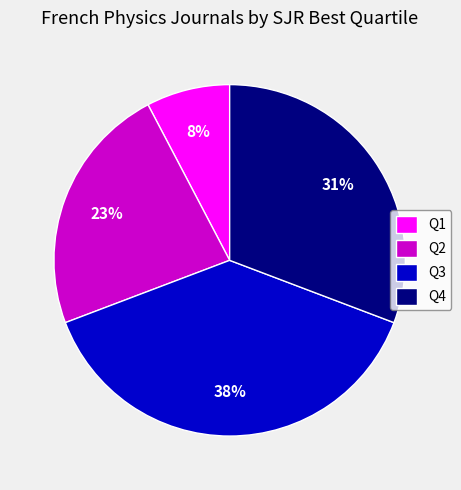

Is there a majority slice in this chart?

No